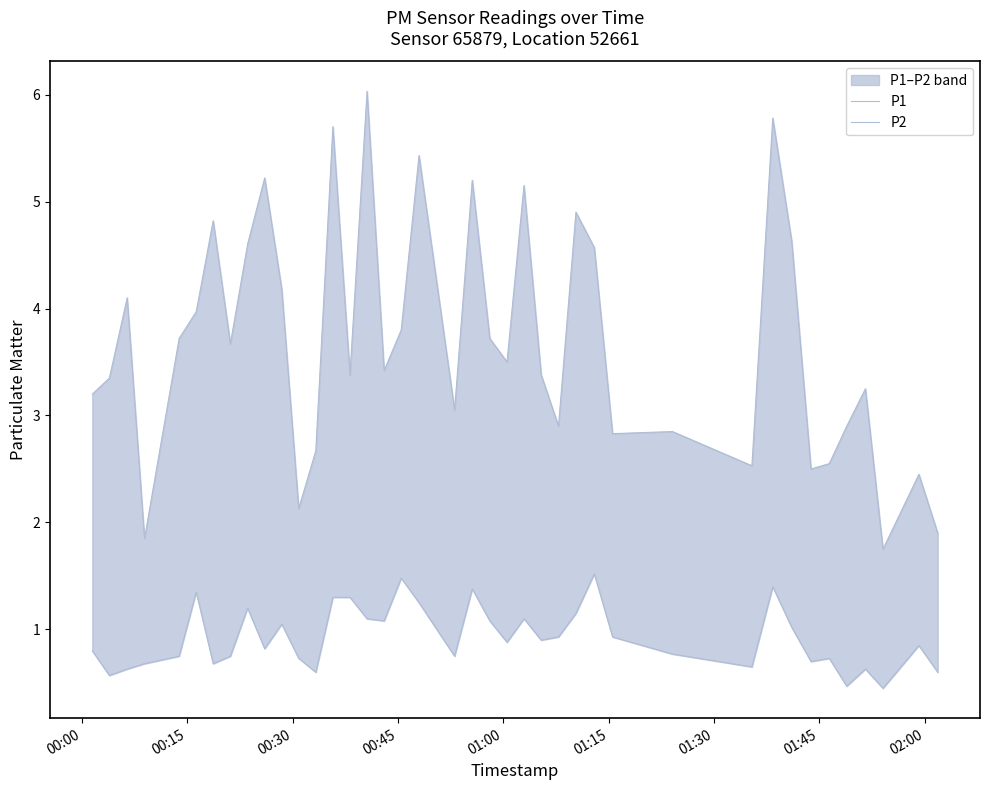

True or false: P2 has more than 2 points higher than both neighbors.

True